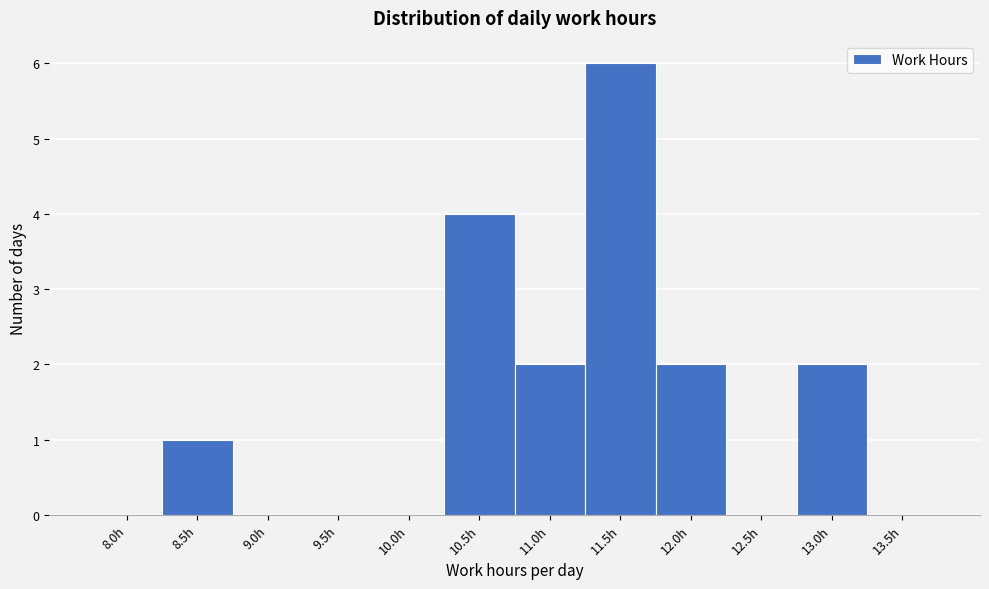

Reading right to left, extract all data points from this chart.

13.5h=0	13.0h=2	12.5h=0	12.0h=2	11.5h=6	11.0h=2	10.5h=4	10.0h=0	9.5h=0	9.0h=0	8.5h=1	8.0h=0